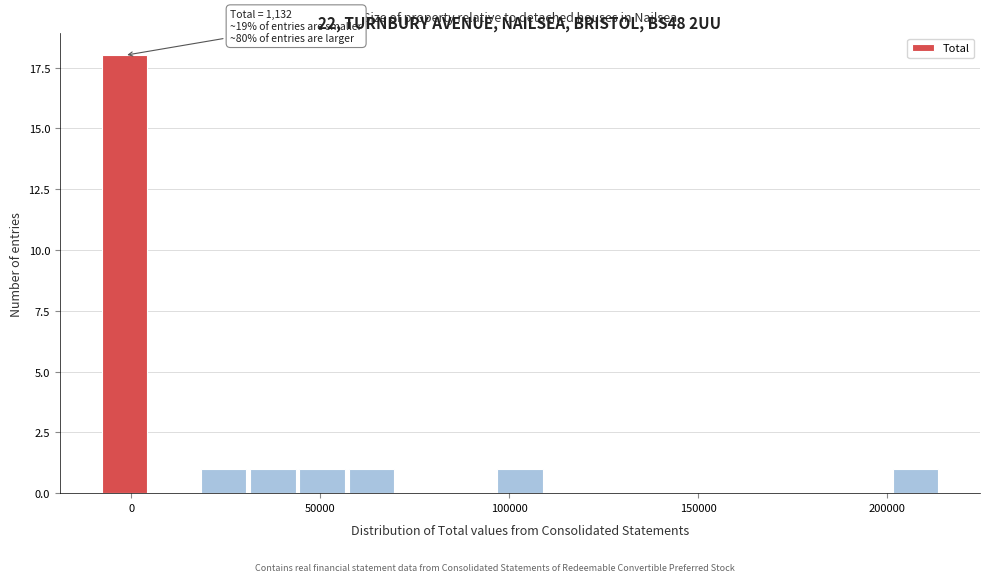

Read against the x-axis, roughly where is the centre of the tallest bar?

0